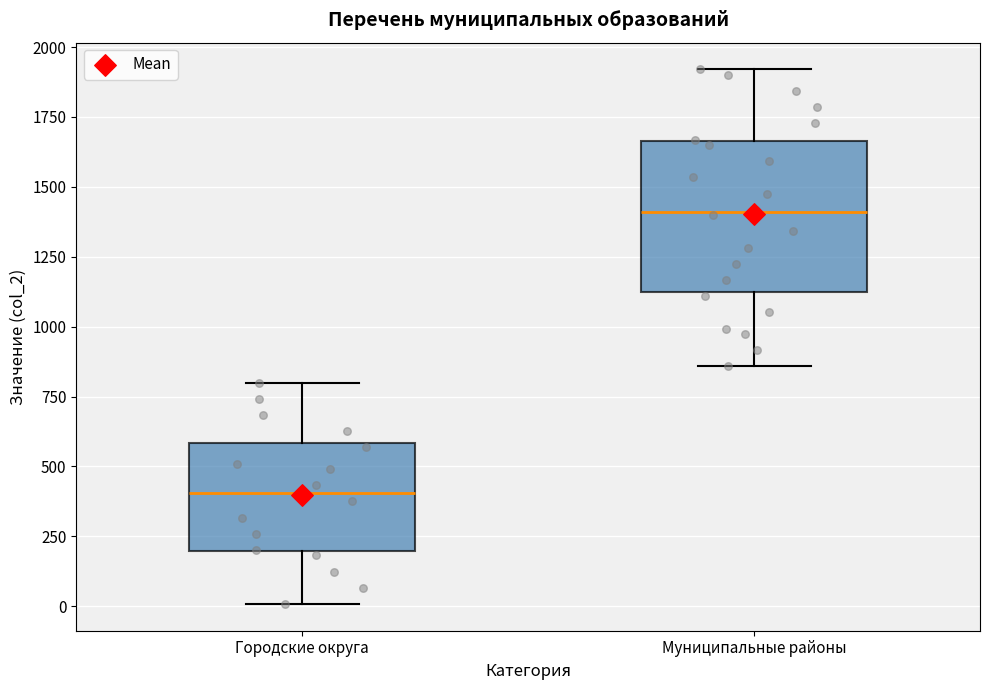

Which box's median line is the lowest?

Городские округа